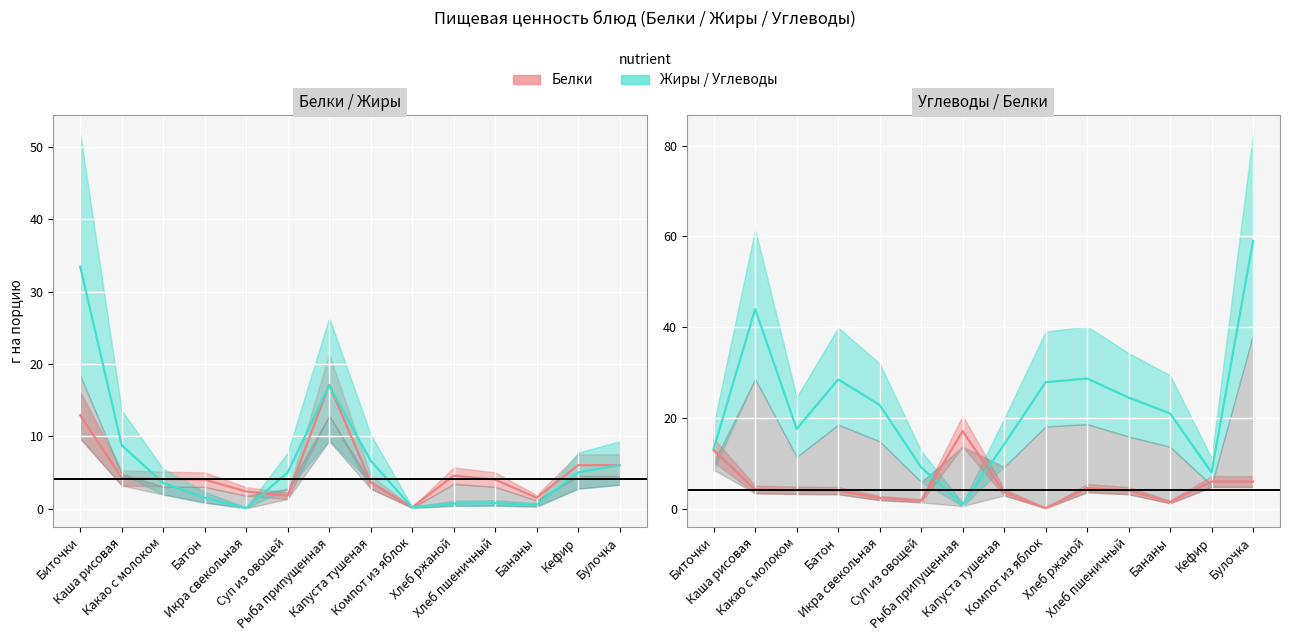

Which series has the largest total across all categories?

Углеводы